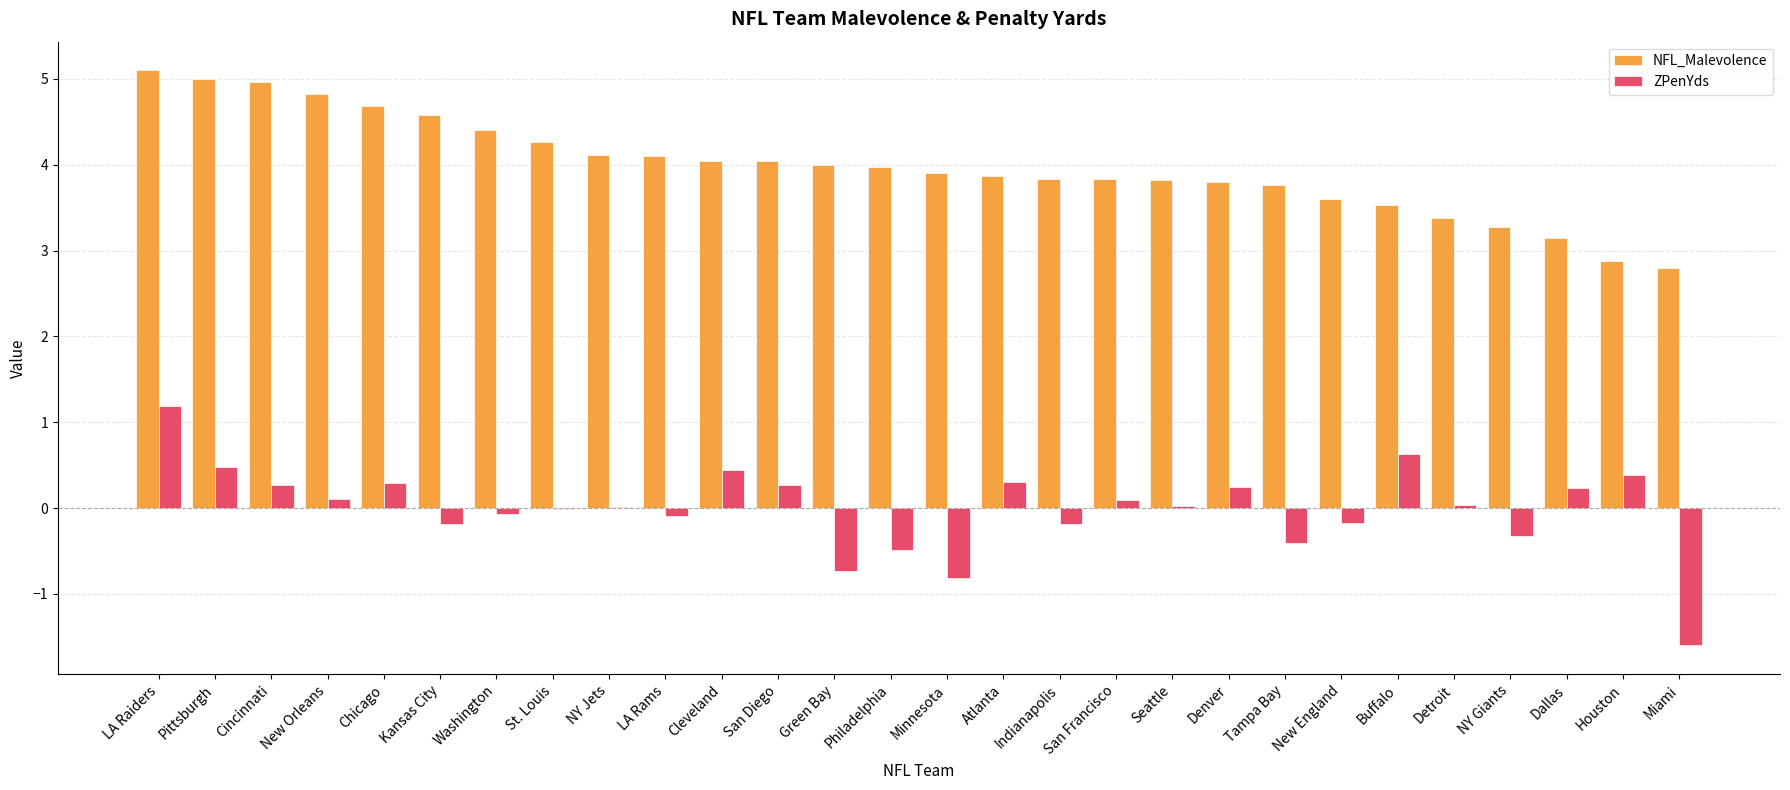

What is the average value of the NFL_Malevolence series?

4.0